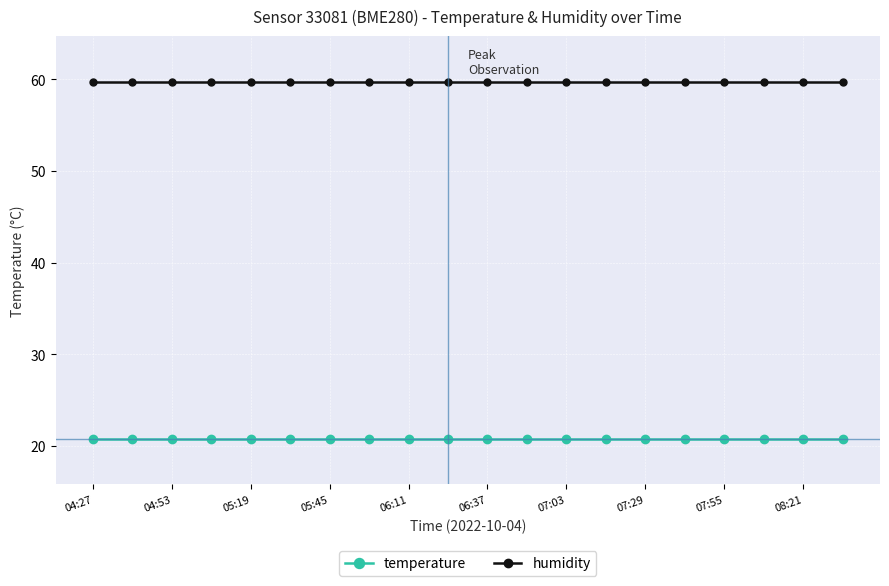

What is the smallest value displayed?

20.8